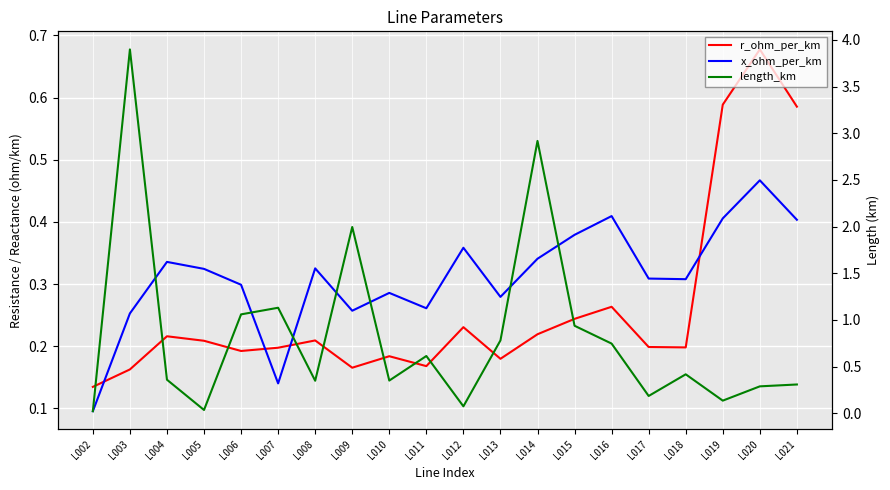

True or false: x_ohm_per_km and r_ohm_per_km cross at least once.

True